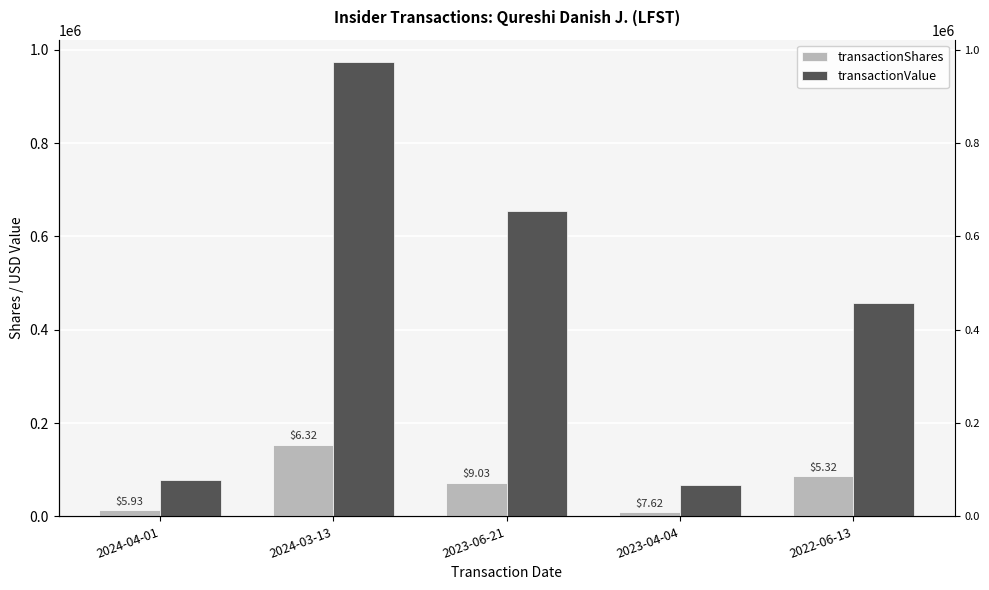

How many groups of bars are there?

5